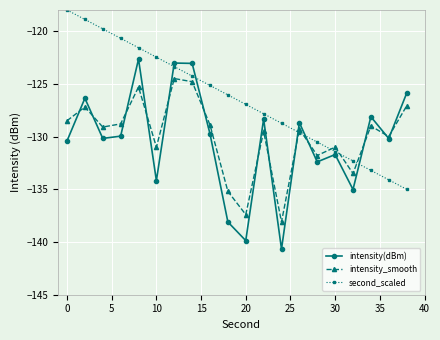

Which series has the largest range (max minus min)?

intensity(dBm)